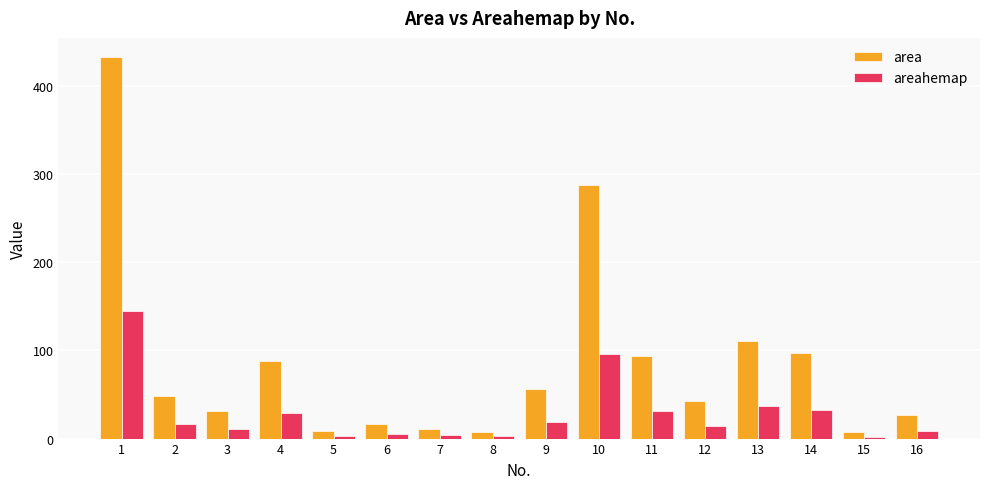

What is the maximum value shown in the chart?

433.0